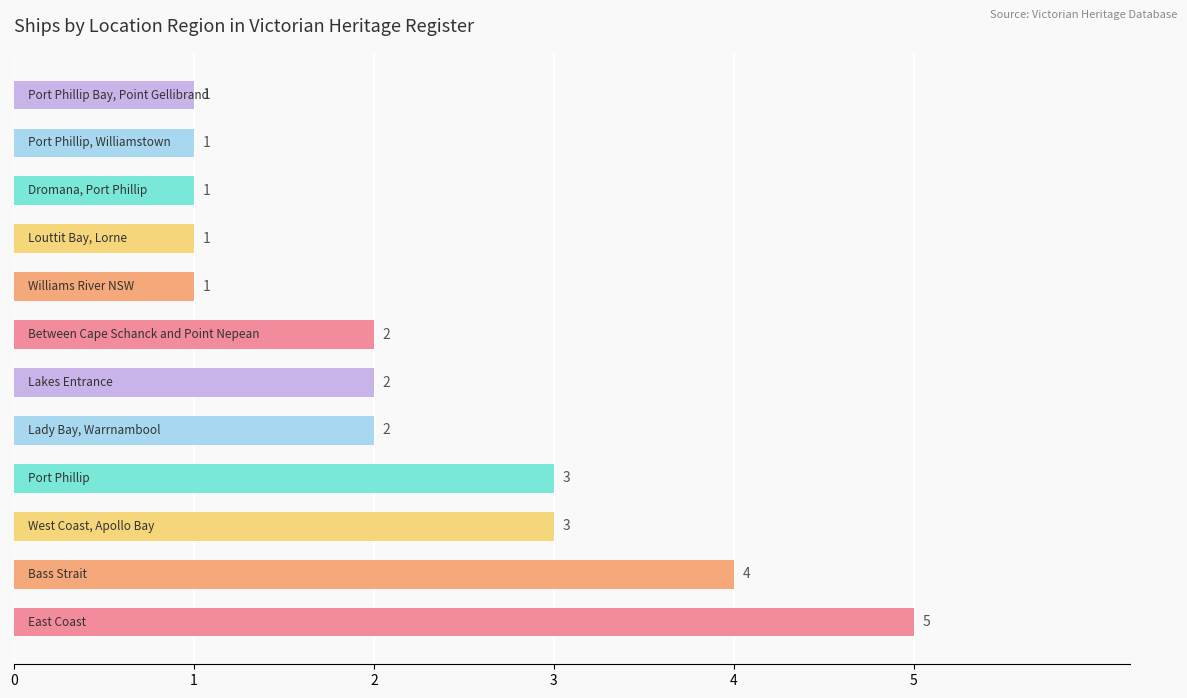

What is the maximum value shown in the chart?

5